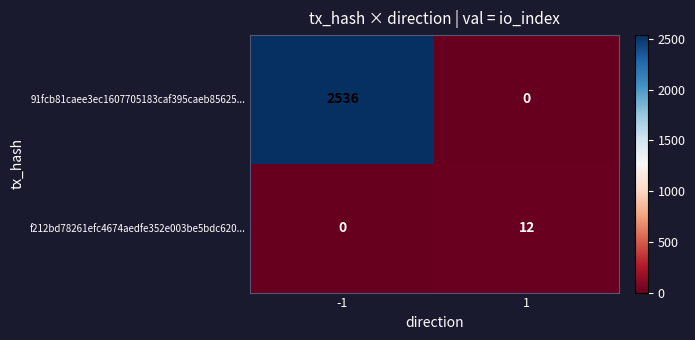

The 91fcb81caee3ec1607705183caf395caeb85625... series shows 0 at 1. True or false?

True